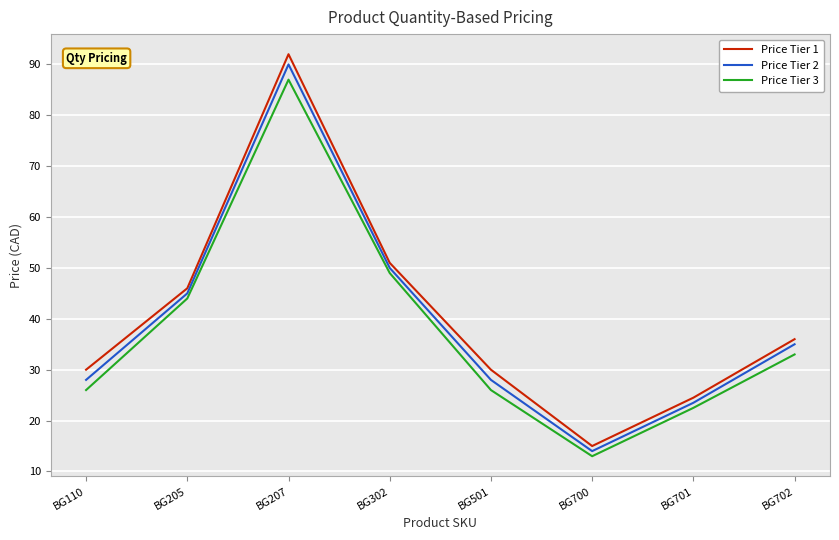

What is the difference between the highest and lowest values at BG205?

2.0